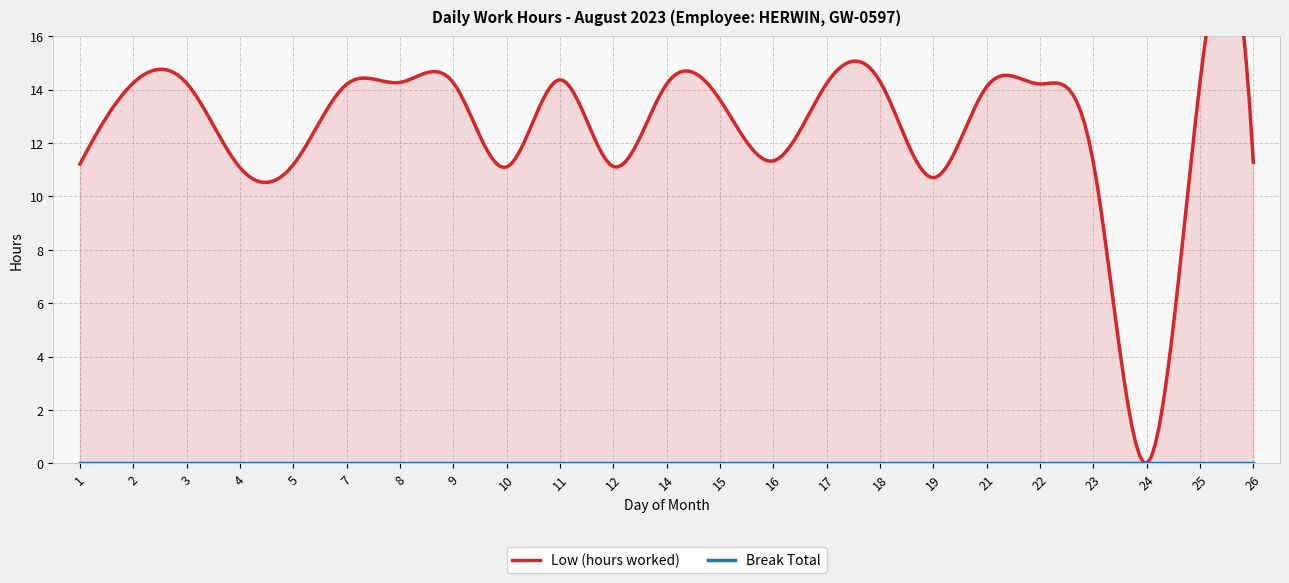

List the series in order of their peak value, lowest first.

Break Total, Low (hours worked)